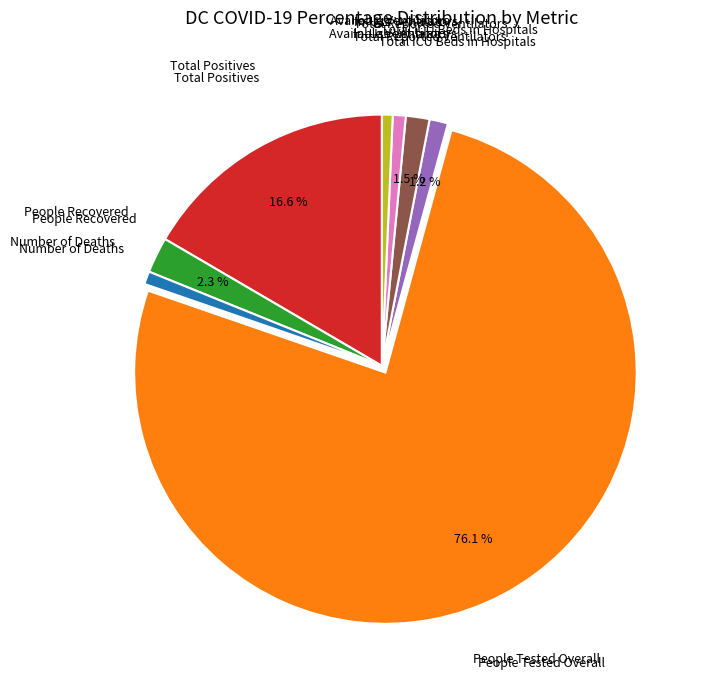

Does any single category account for the majority?

Yes